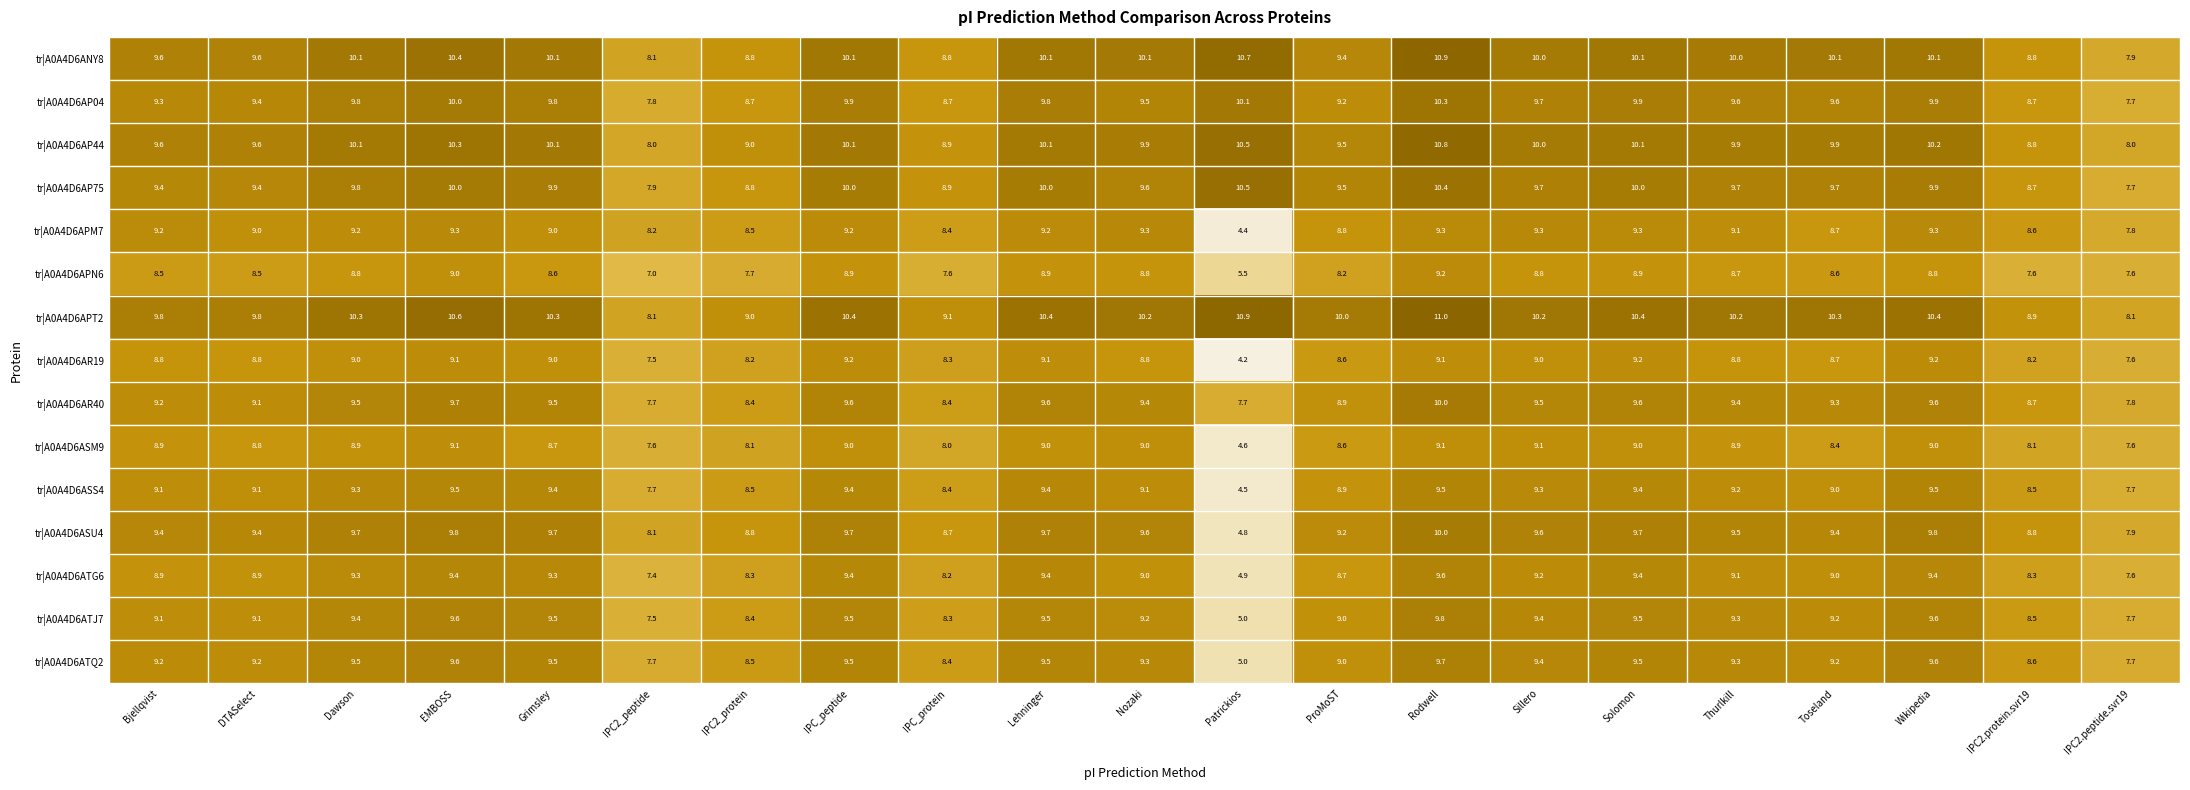

At which label does tr|A0A4D6ASS4 first exceed 9?

Bjellqvist